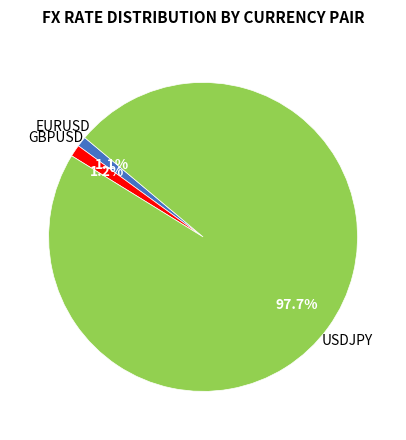

Is there any slice that represents more than half of the pie?

Yes